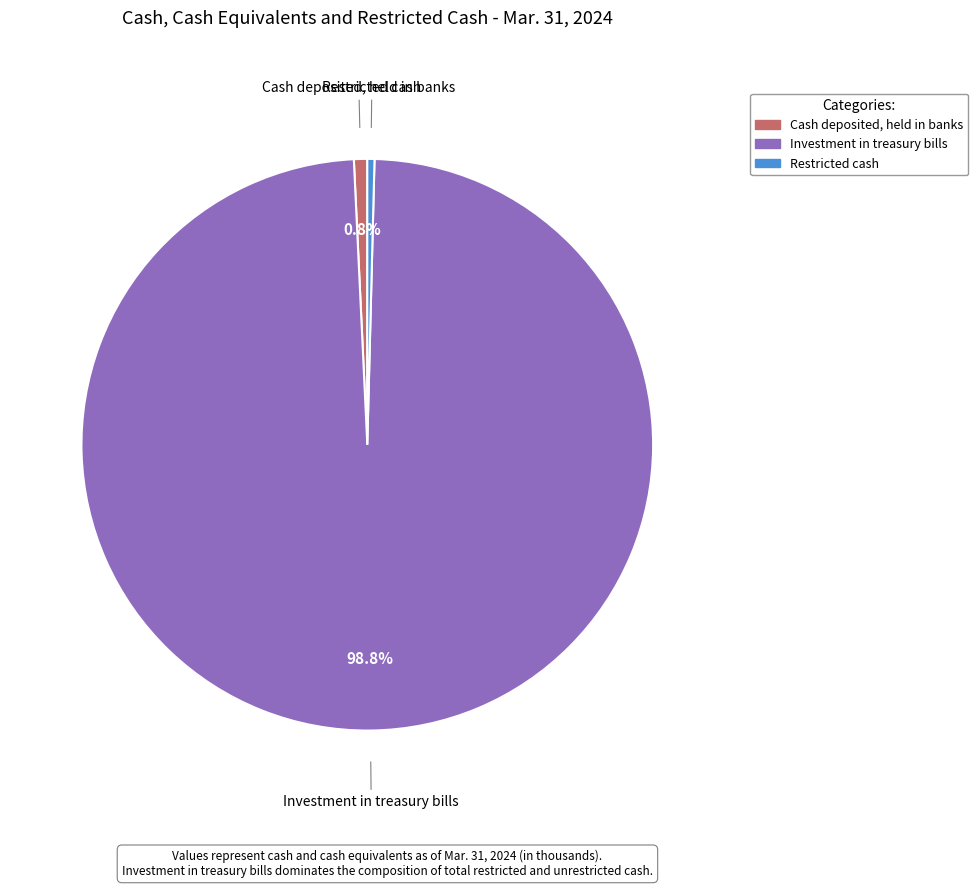

To the nearest percent, what is the difference between the Investment in treasury bills and Cash deposited, held in banks slice percentages?

98%